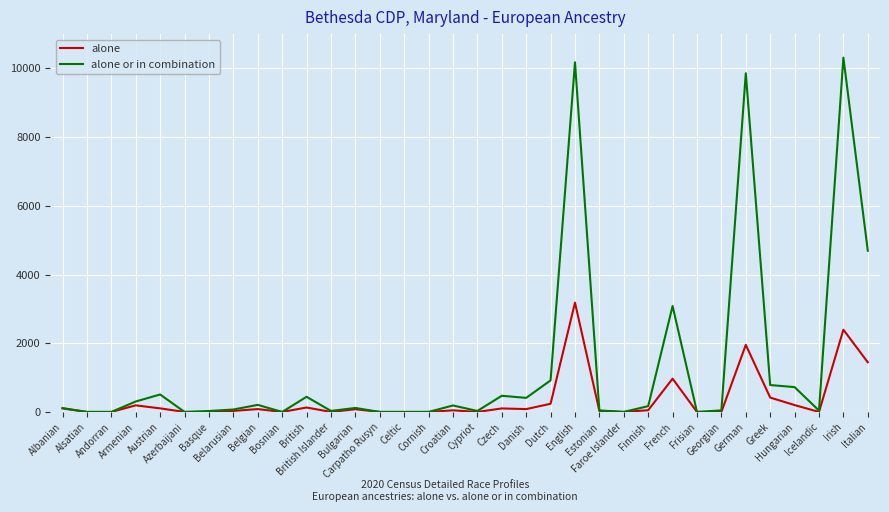

Which series has the widest spread of values?

alone or in combination